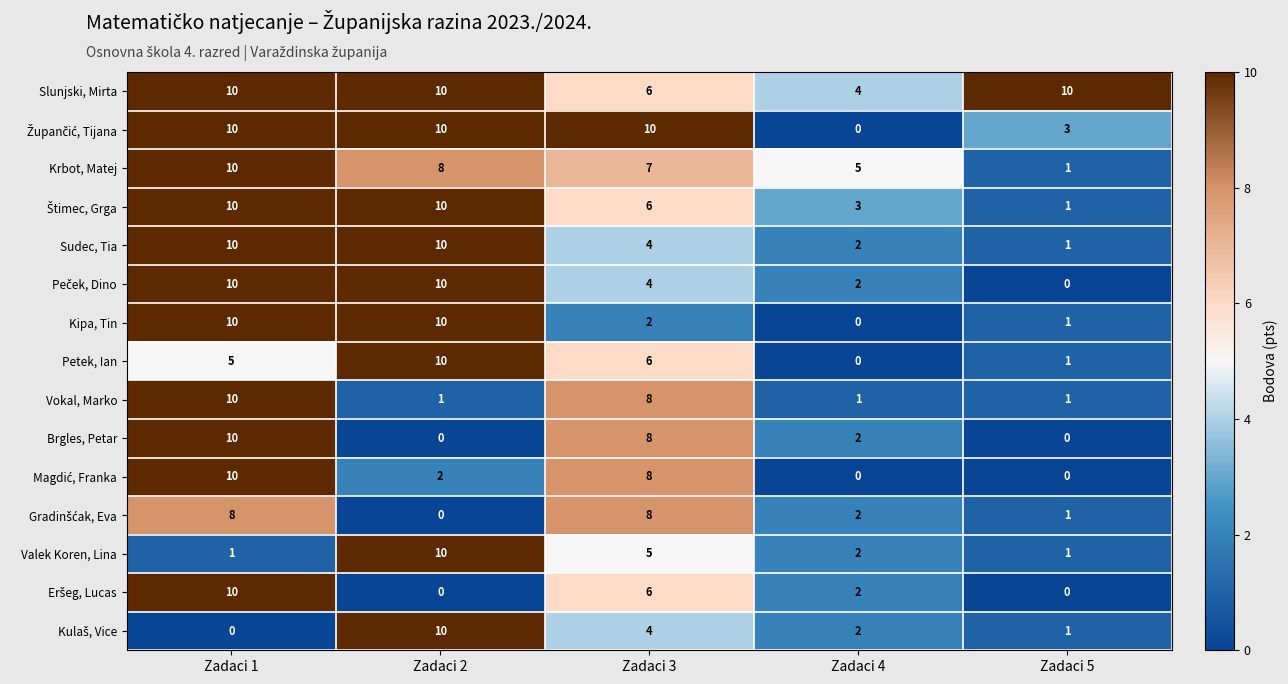

What is the highest value of the Valek Koren, Lina series?

10